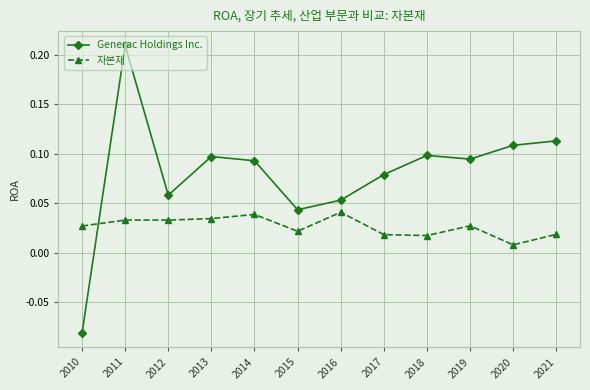

Where do 자본재 and Generac Holdings Inc. first cross each other?

2010 and 2011